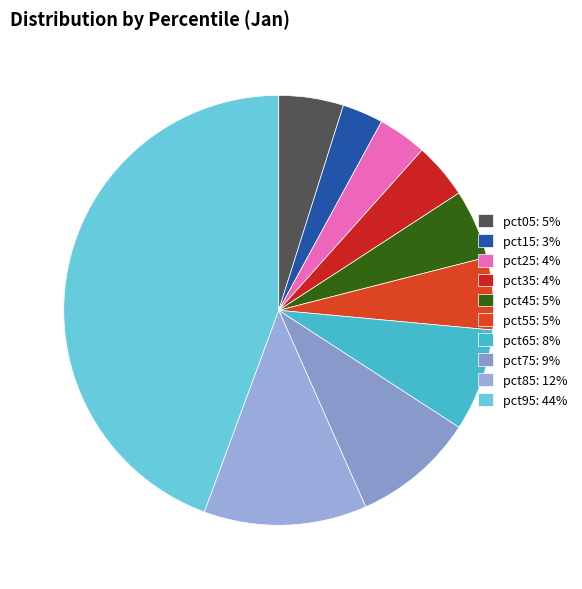

Which category has the biggest portion of the pie?

pct95